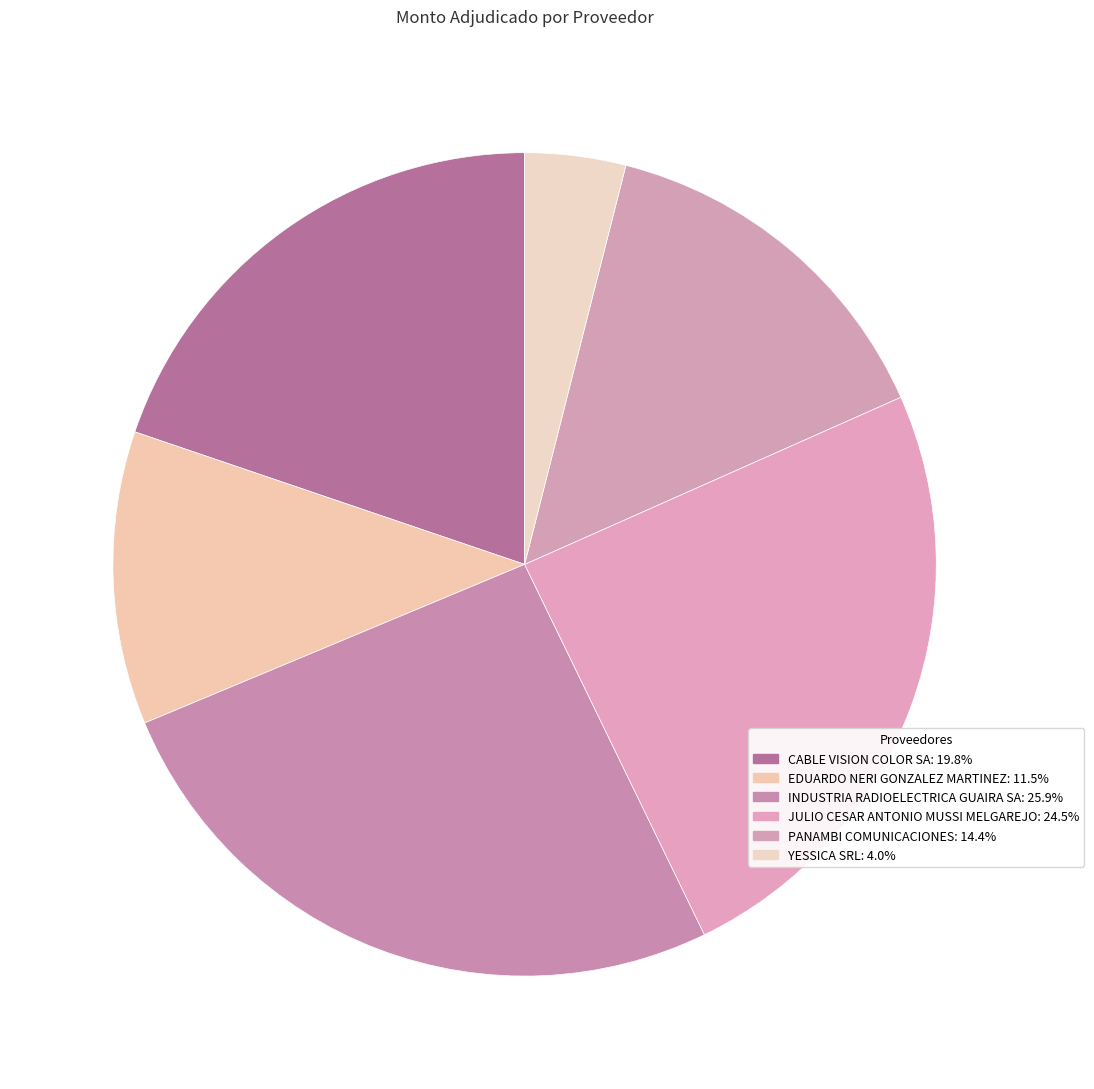

How many slices are in this pie chart?

6